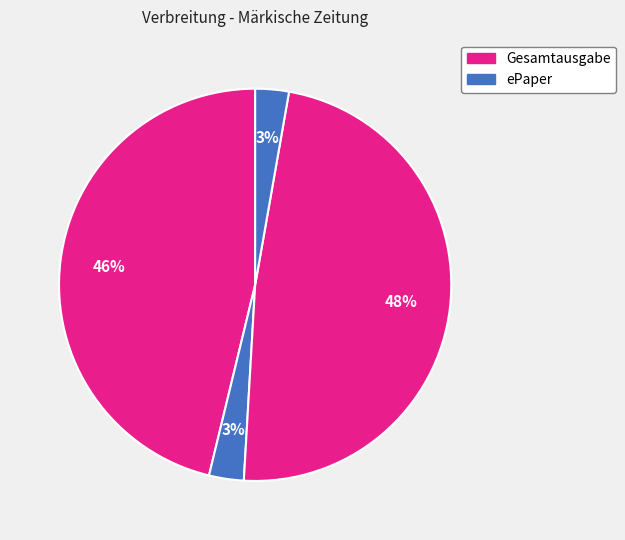

How many segments does this pie chart have?

4